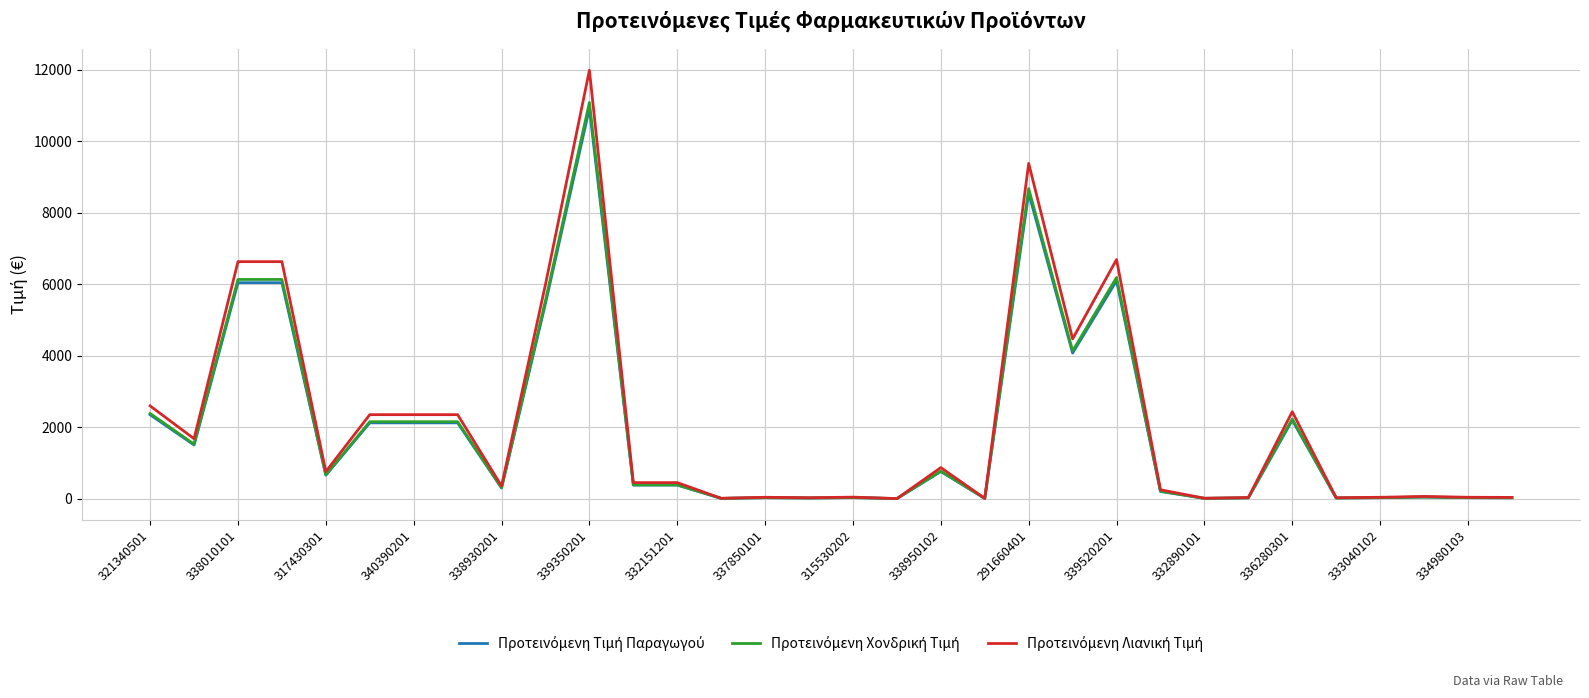

What is the greatest value displayed?

11989.3